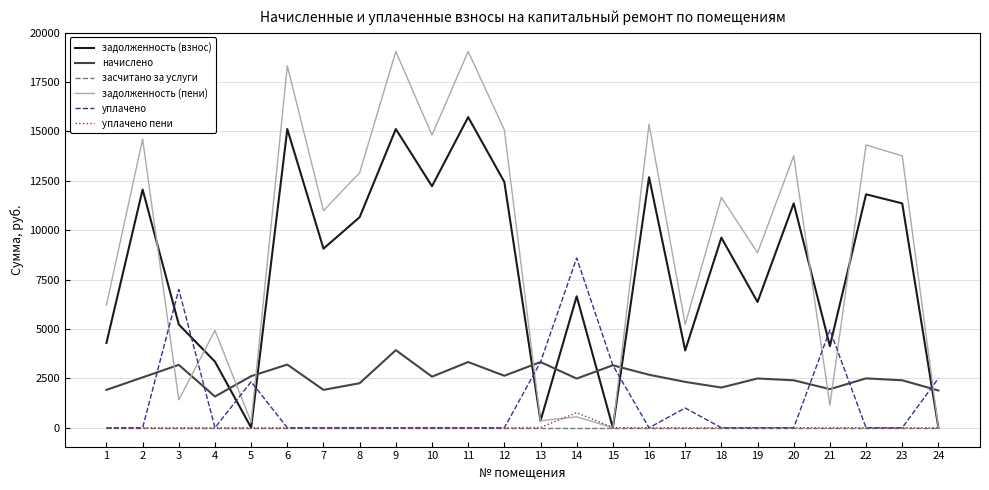

How many intersections are there between задолженность (взнос) and начислено?

7